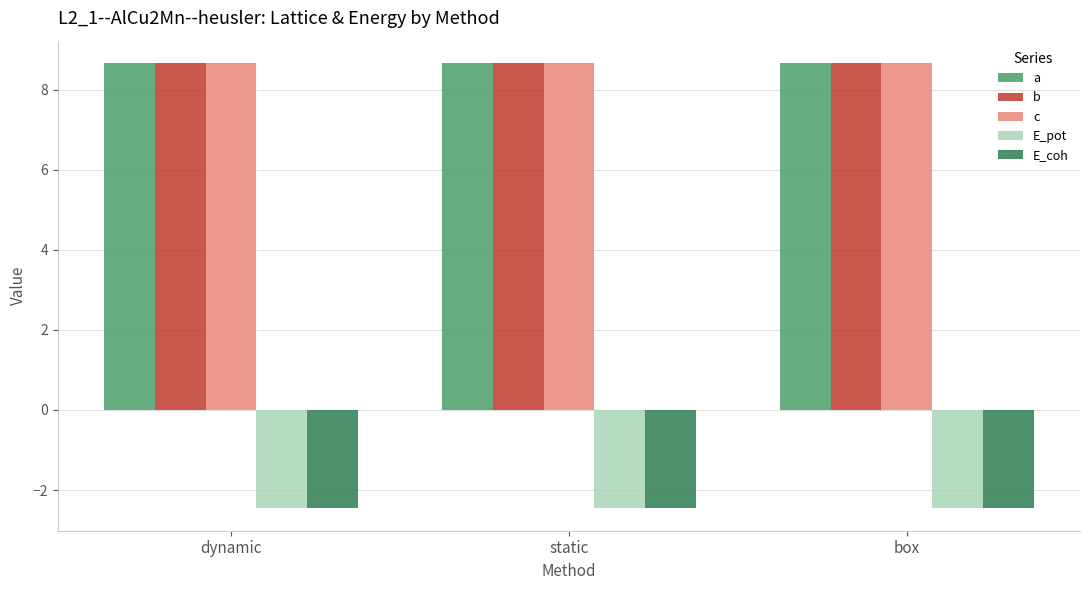

Is the value of a at dynamic greater than the value of E_pot at static?

Yes